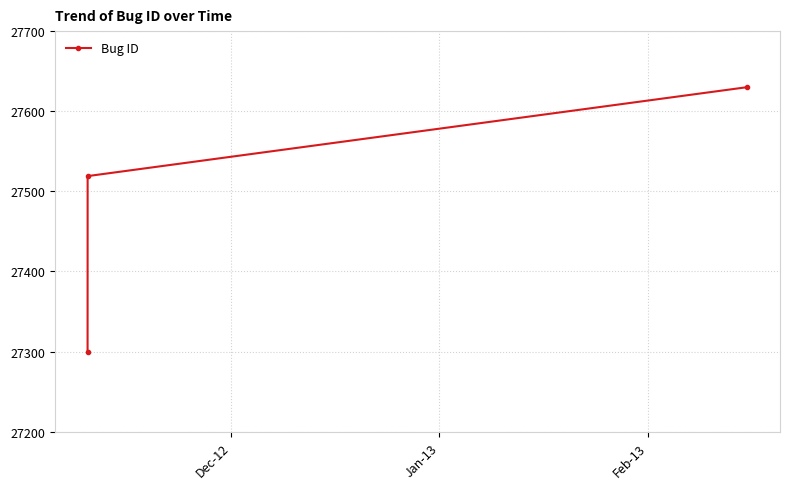

What is the minimum value shown in the chart?

27299